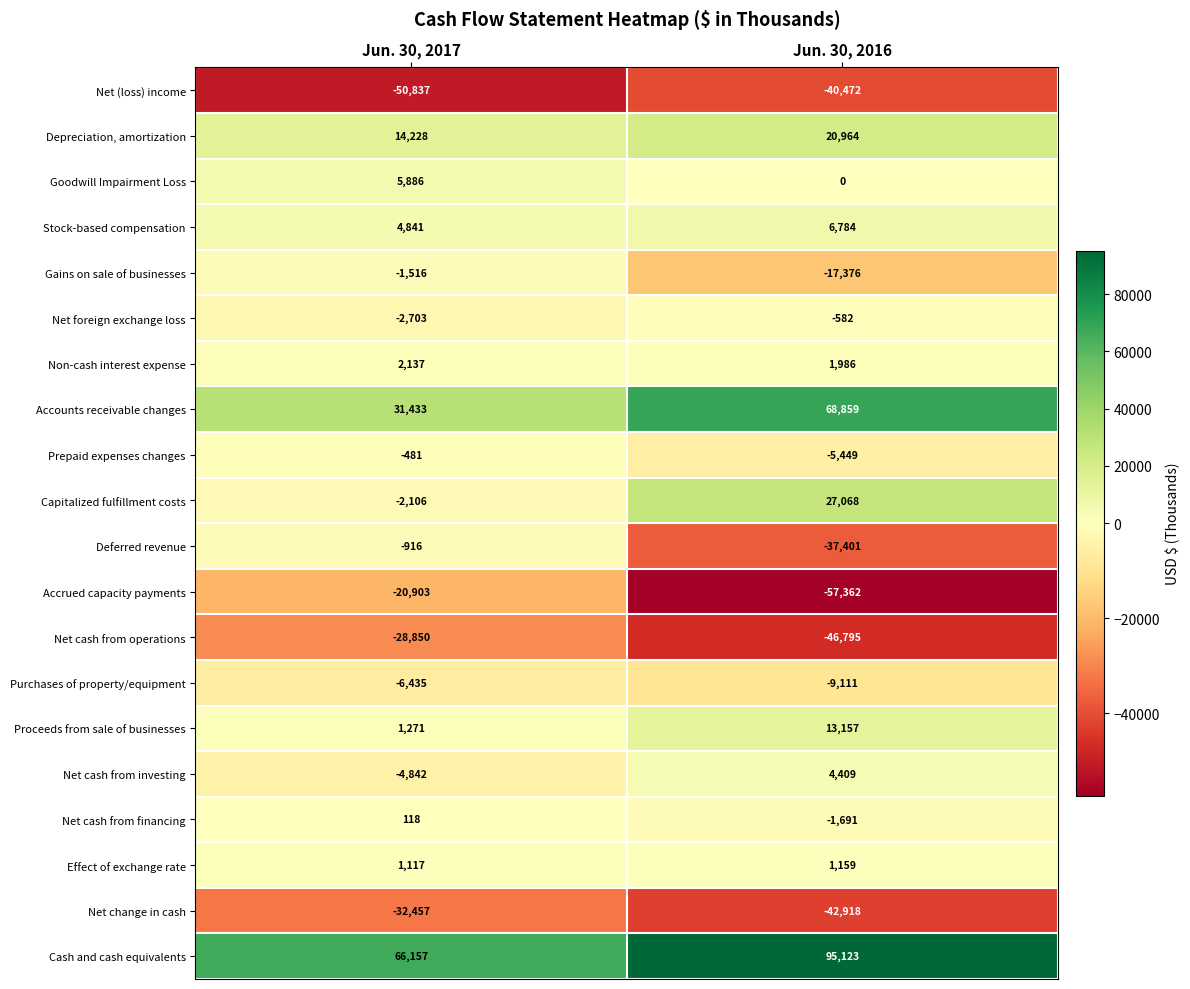

The value of Deferred revenue at Jun. 30, 2016 is -37401. True or false?

True